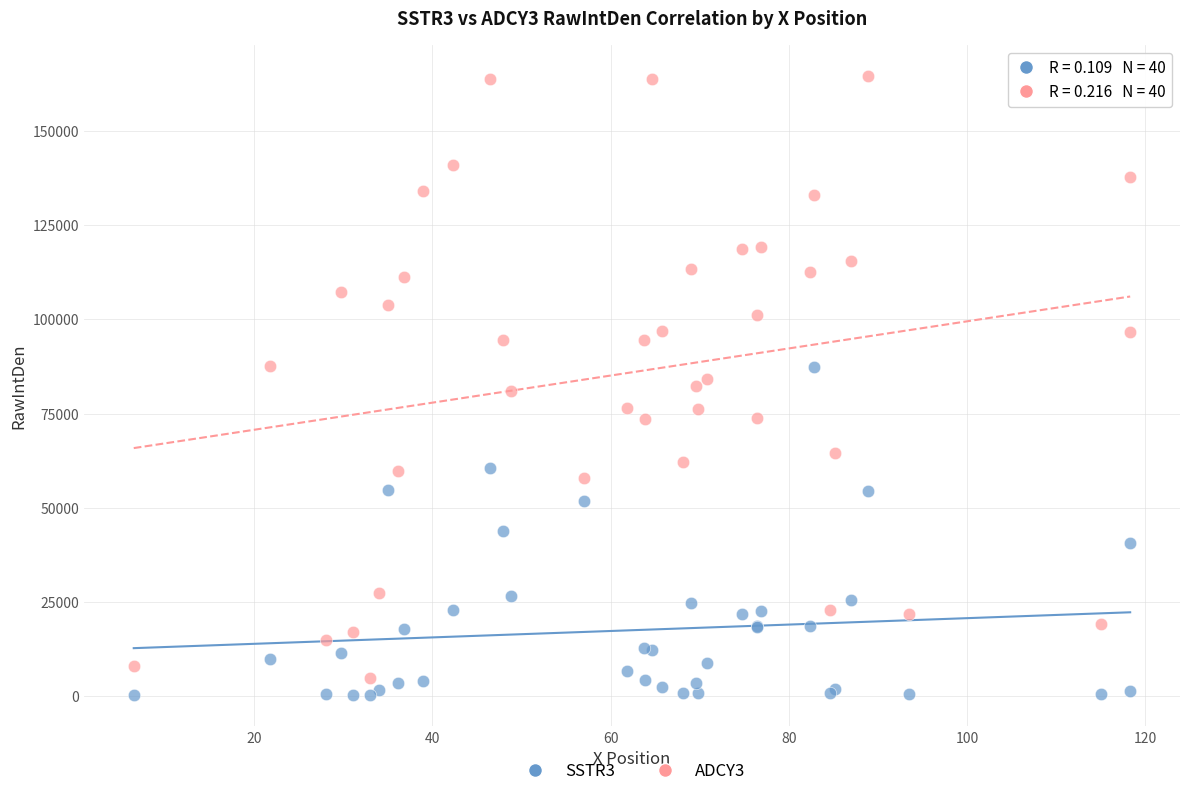

Which series has the largest Y range (max minus min)?

ADCY3